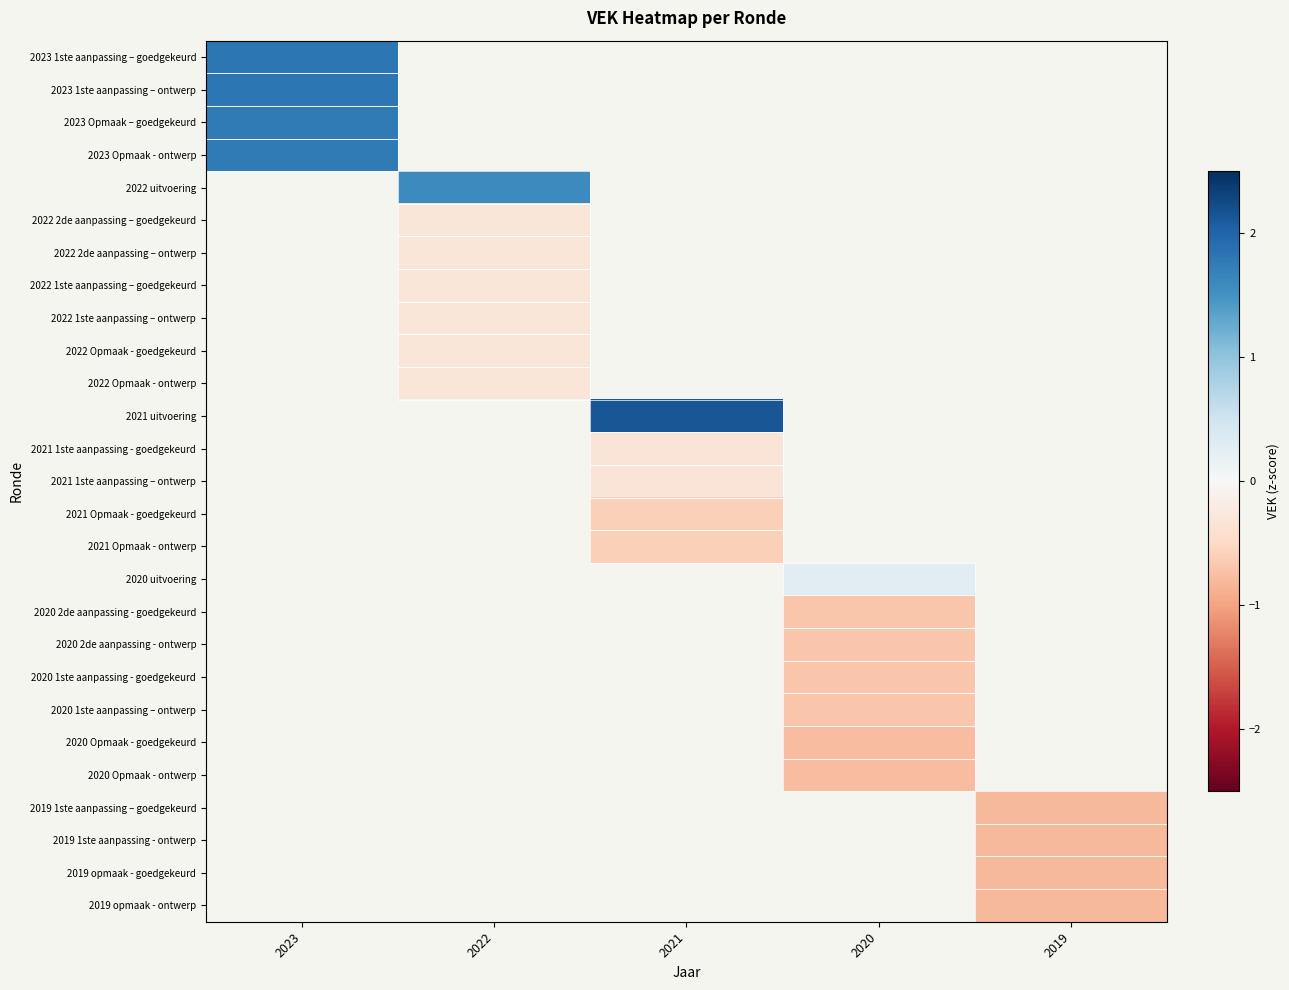

Which label corresponds to the largest value in the chart?

2021